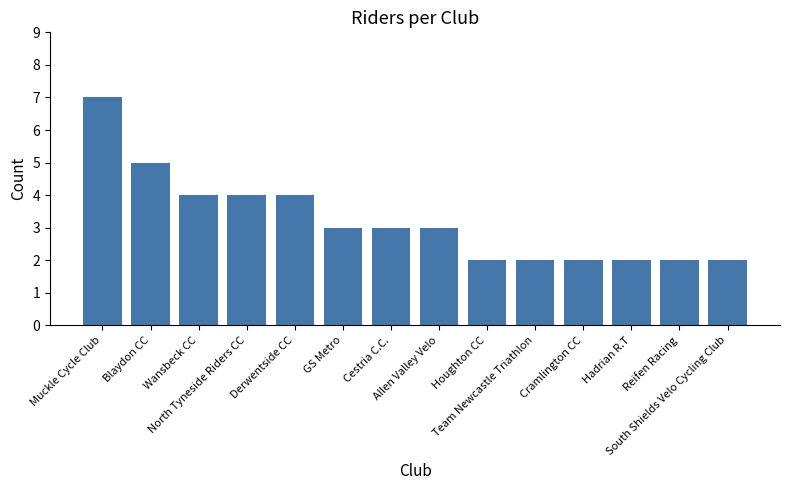

What is the value of the 6th bar from the left?

3